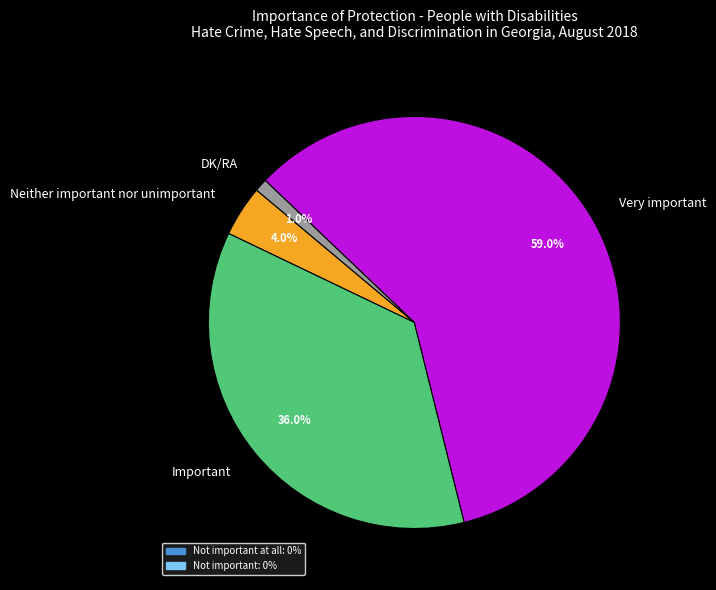

What is the largest slice in the pie chart?

Very important